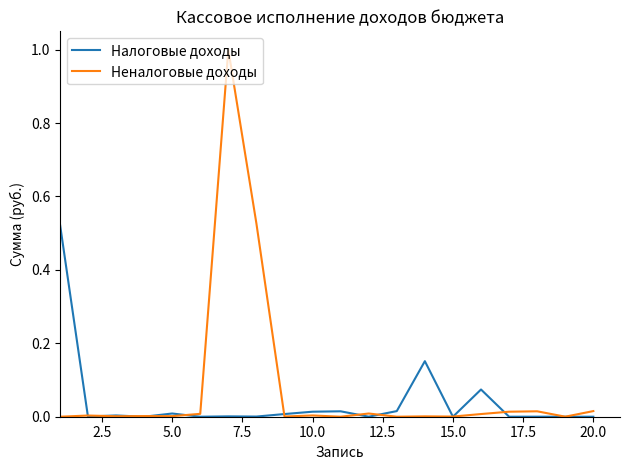

What is the maximum value shown in the chart?

1.0